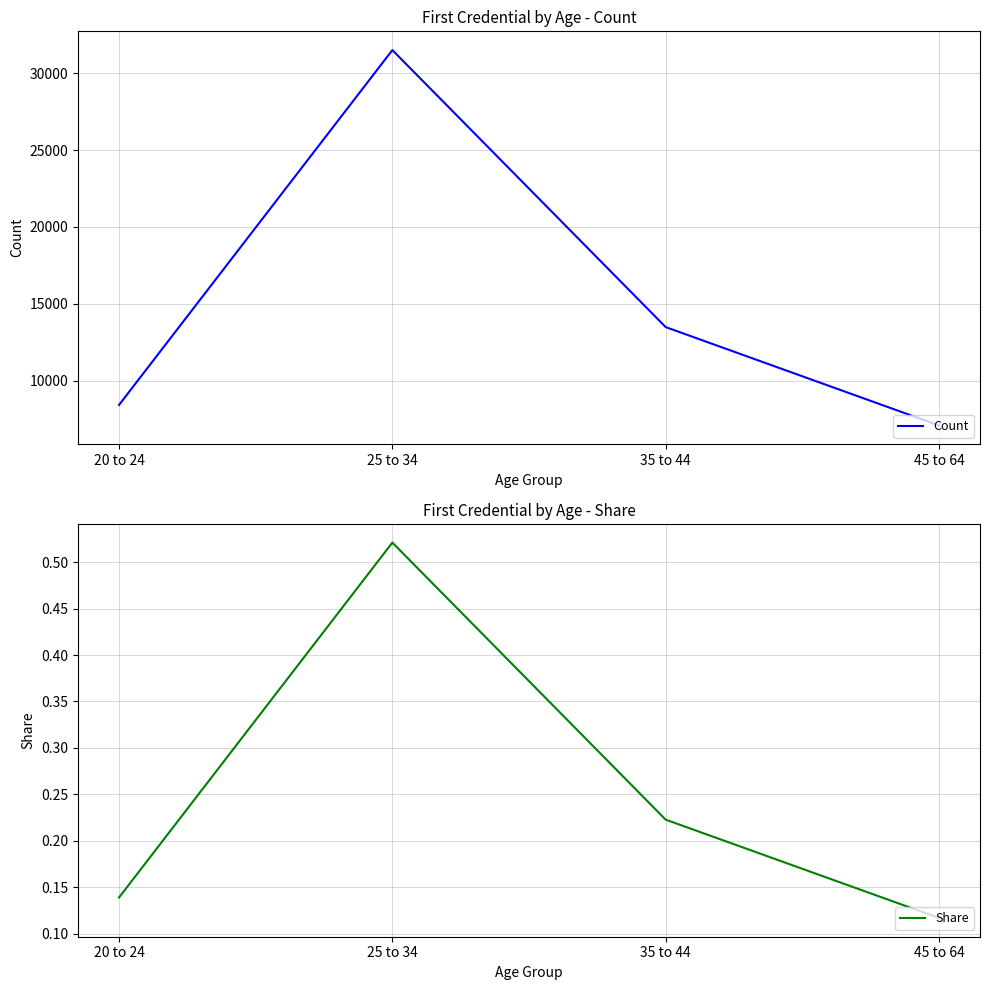

How many interior local peaks does the Share series have?

1